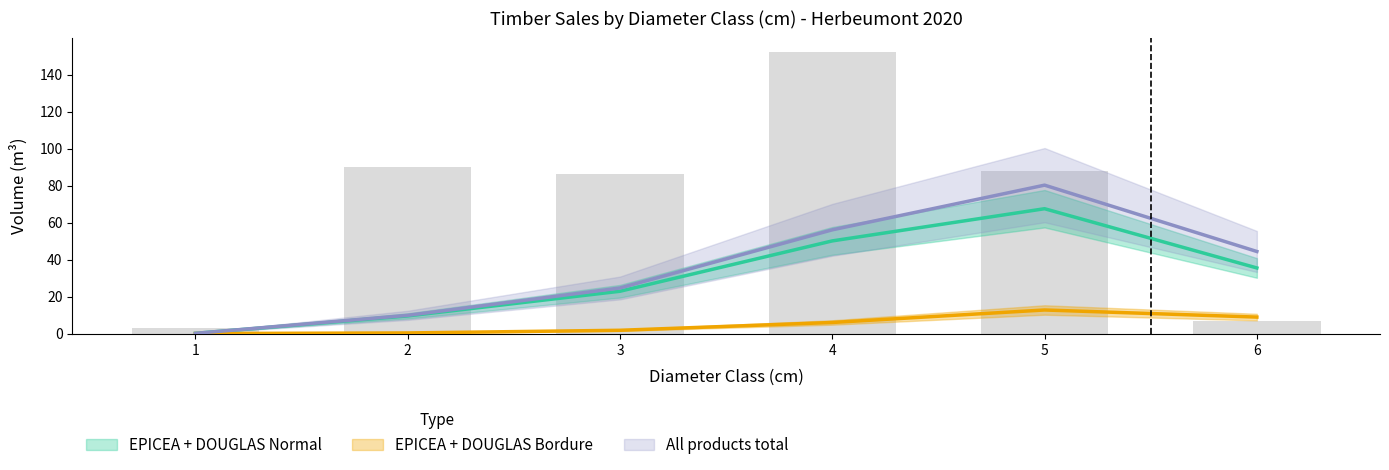

The All products total series shows 0.1 at 1. True or false?

True